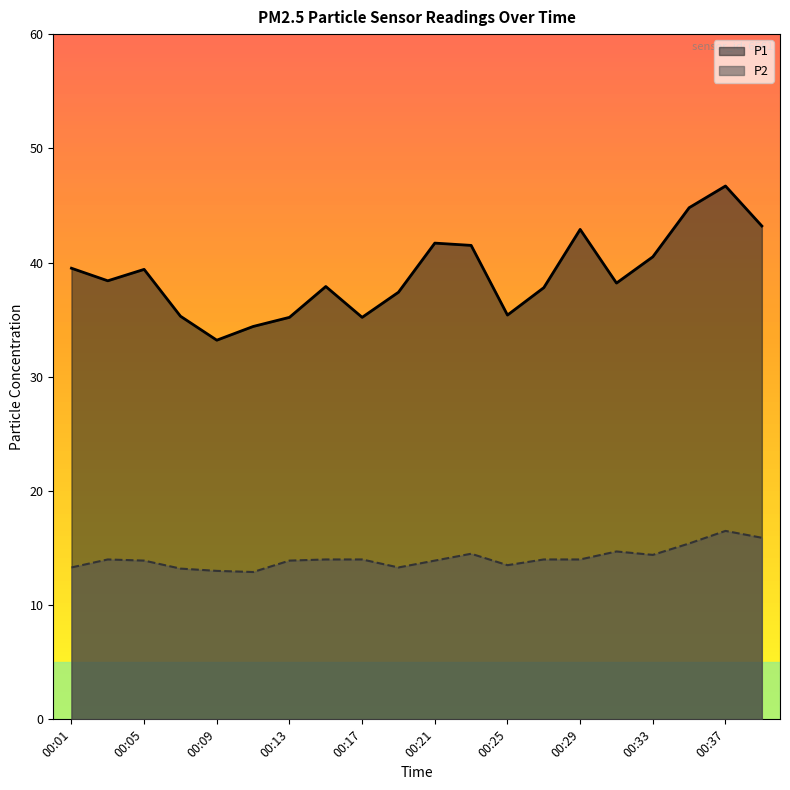

How many lines are shown in the chart?

2